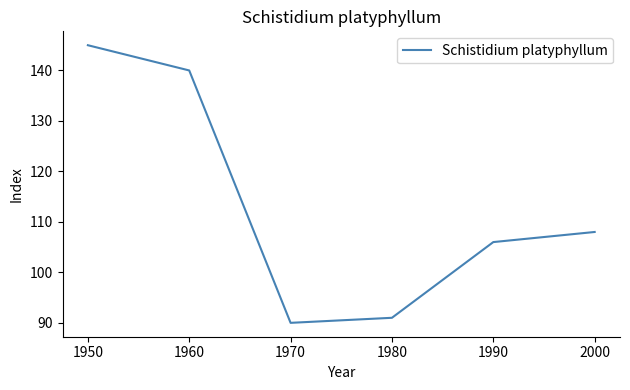

True or false: the data shows 131 at 1970.

False